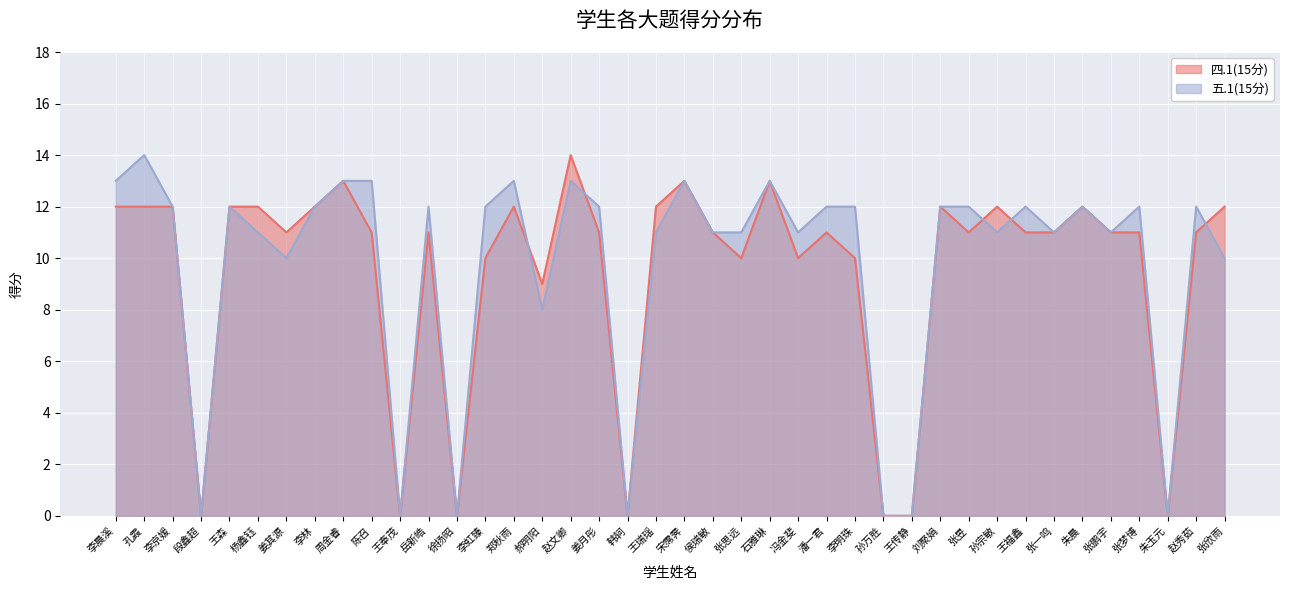

True or false: 四.1(15分) has a value of -7 at 徐扬昭.

False